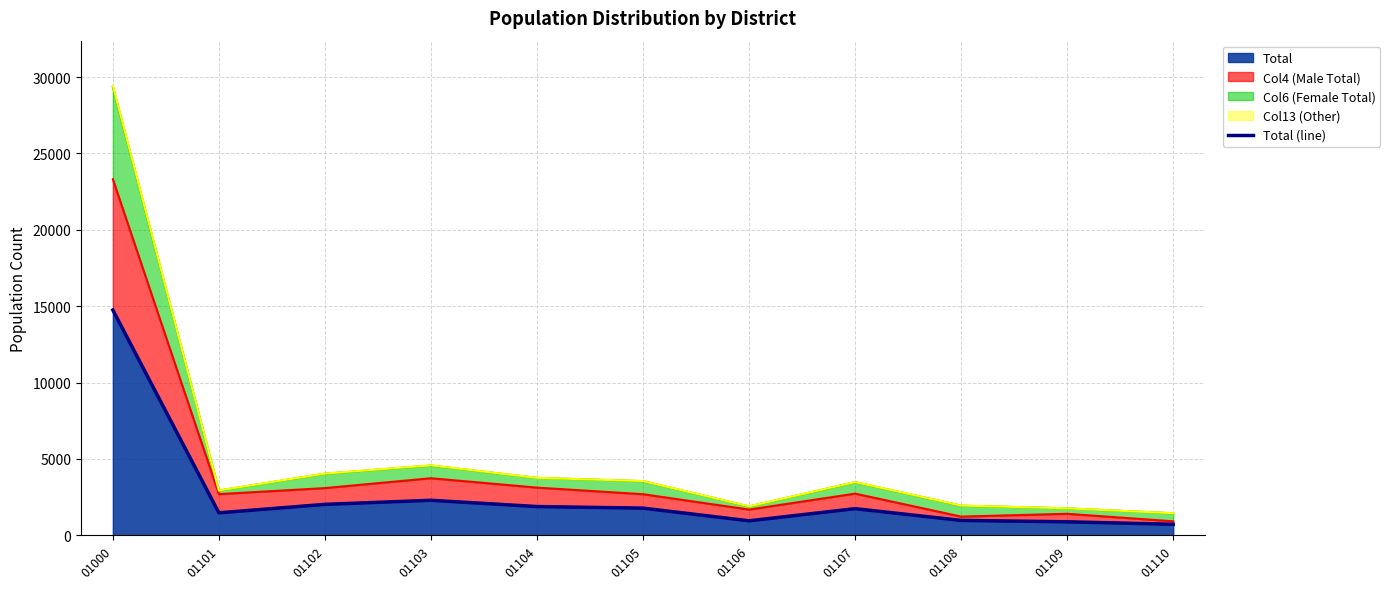

Reading left to right, extract all data points from this chart.

14749	1475	2028	2295	1884	1781	952	1747	977	886	724